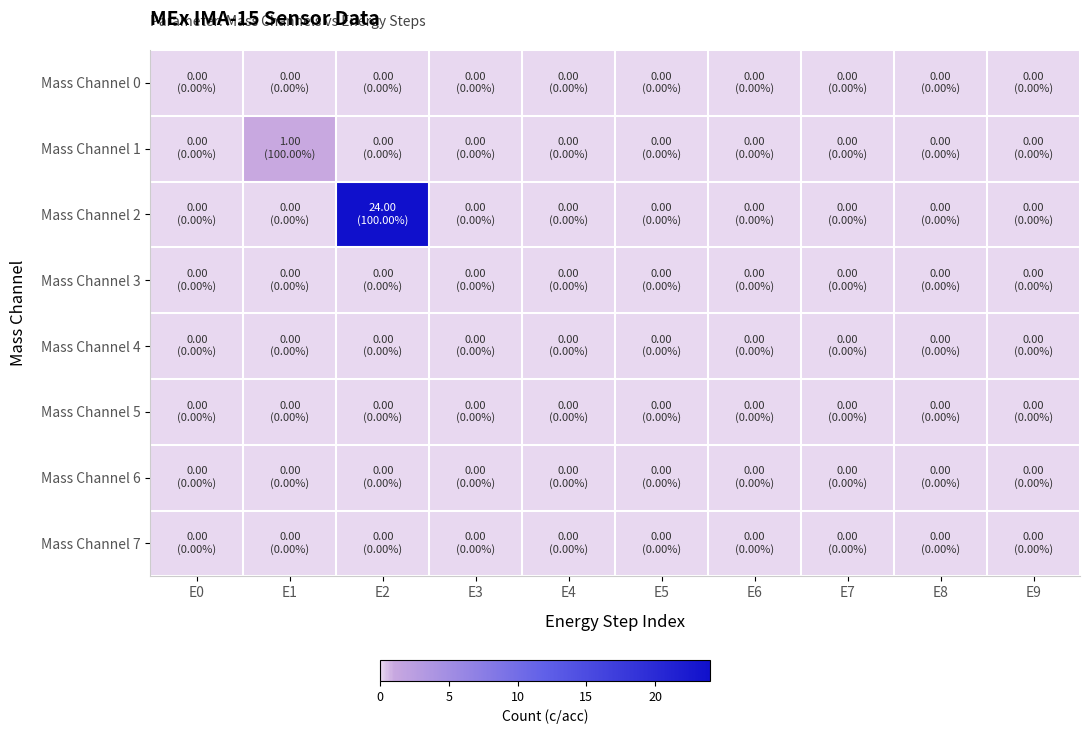

Reading left to right, list all the values displayed in this chart.

Mass Channel 0: E0=0	E1=0	E2=0	E3=0	E4=0	E5=0	E6=0	E7=0	E8=0	E9=0
Mass Channel 1: E0=0	E1=1	E2=0	E3=0	E4=0	E5=0	E6=0	E7=0	E8=0	E9=0
Mass Channel 2: E0=0	E1=0	E2=24	E3=0	E4=0	E5=0	E6=0	E7=0	E8=0	E9=0
Mass Channel 3: E0=0	E1=0	E2=0	E3=0	E4=0	E5=0	E6=0	E7=0	E8=0	E9=0
Mass Channel 4: E0=0	E1=0	E2=0	E3=0	E4=0	E5=0	E6=0	E7=0	E8=0	E9=0
Mass Channel 5: E0=0	E1=0	E2=0	E3=0	E4=0	E5=0	E6=0	E7=0	E8=0	E9=0
Mass Channel 6: E0=0	E1=0	E2=0	E3=0	E4=0	E5=0	E6=0	E7=0	E8=0	E9=0
Mass Channel 7: E0=0	E1=0	E2=0	E3=0	E4=0	E5=0	E6=0	E7=0	E8=0	E9=0